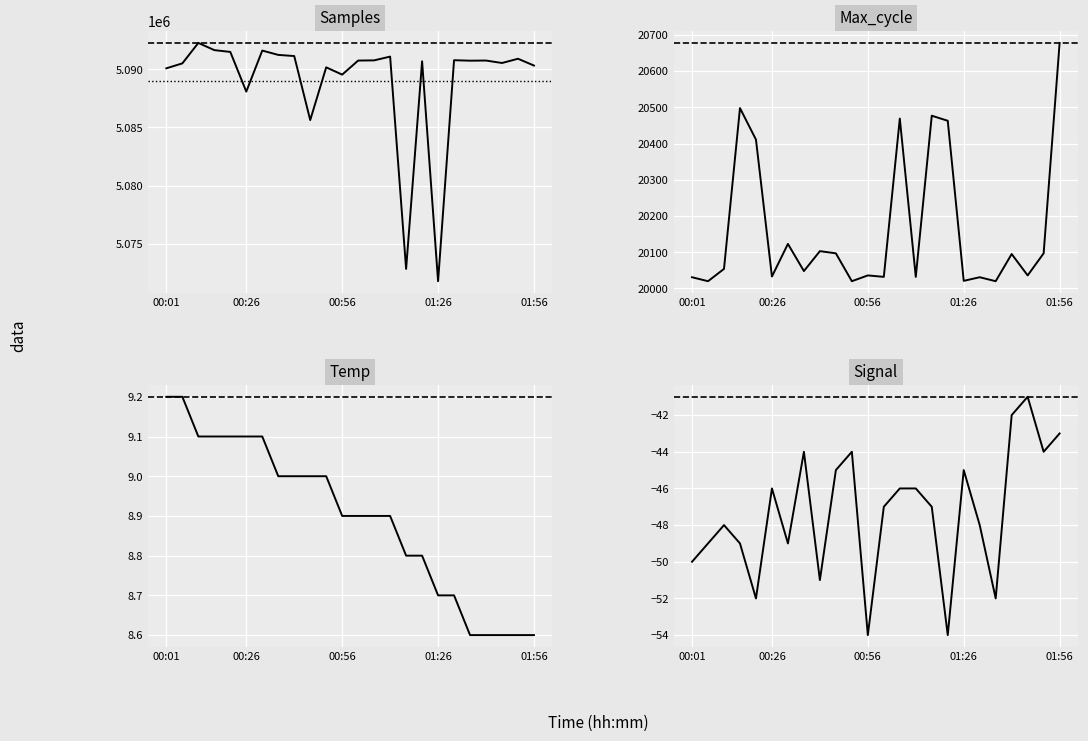

The value of Samples at 10 is 3237451.6. True or false?

False